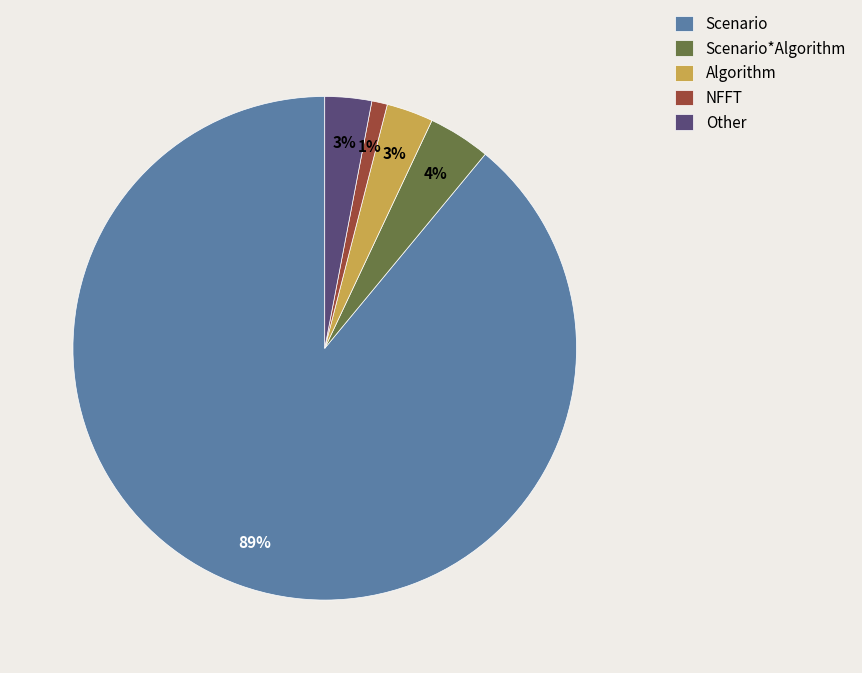

What is the majority slice?

Scenario